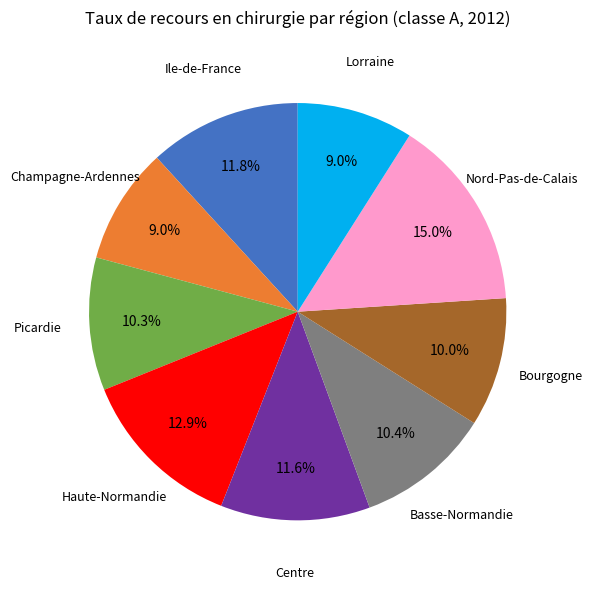

Is there a majority slice in this chart?

No